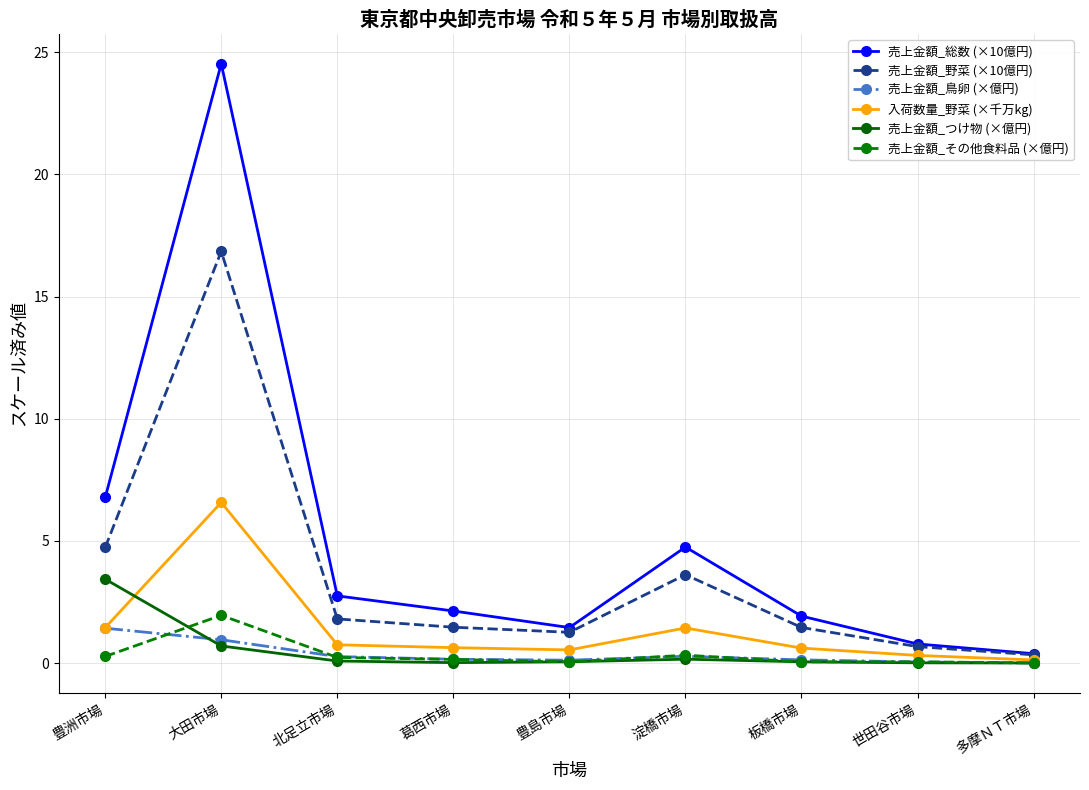

What is the difference between the 売上金額_鳥卵 (×億円) values at 大田市場 and 板橋市場?

0.8